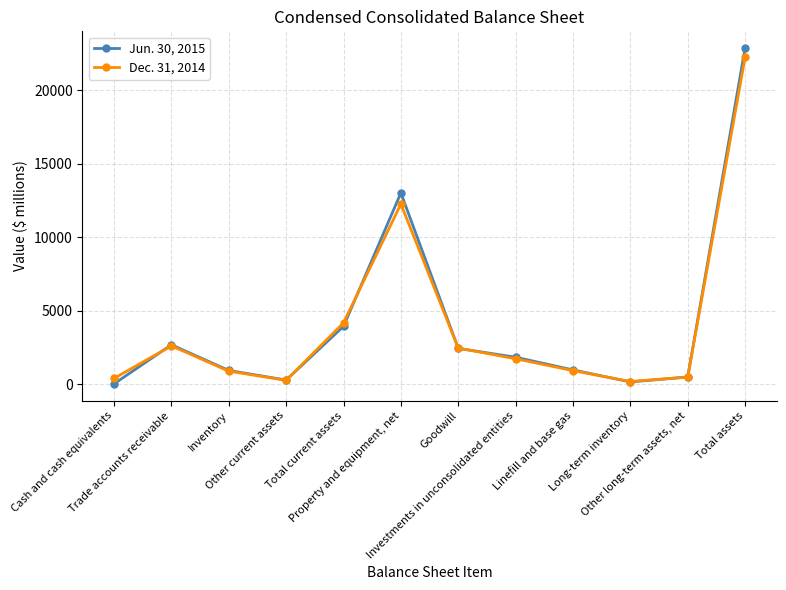

Which series has the widest spread of values?

Jun. 30, 2015